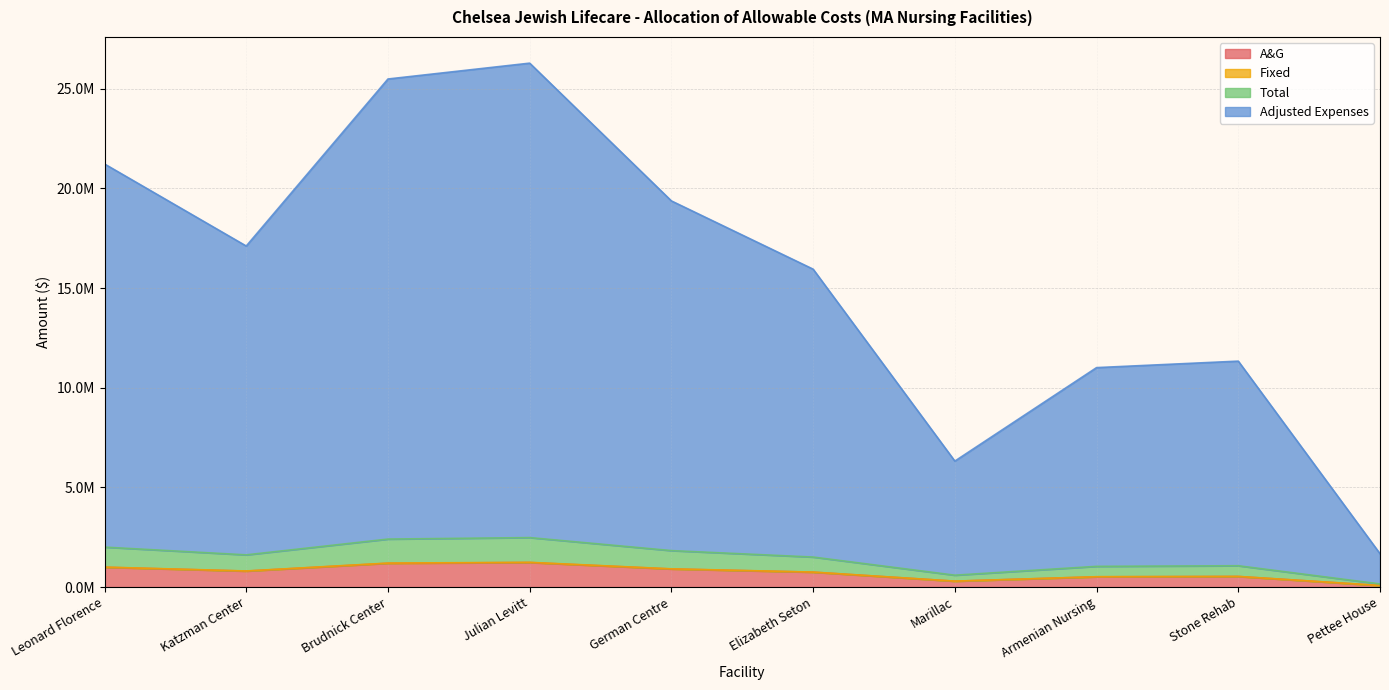

At which category is the sum across all series the highest?

Julian Levitt